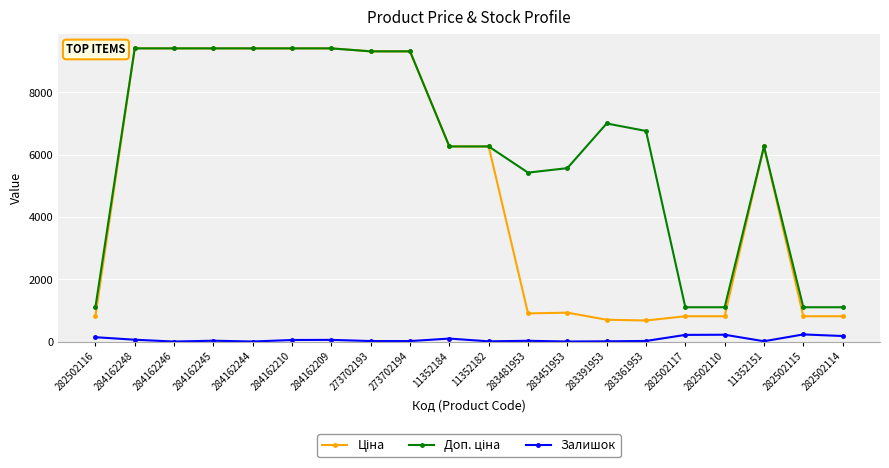

True or false: Залишок has more than 2 interior local peaks.

True